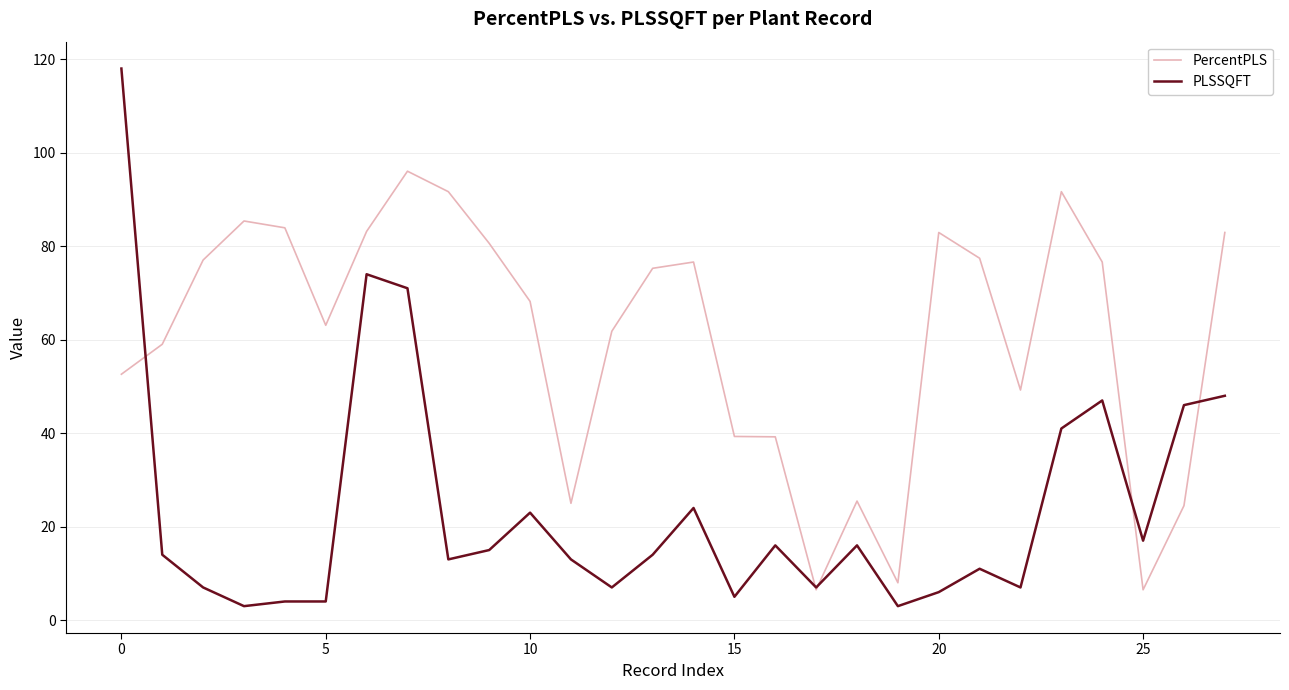

Which series ends up on top after the final intersection of PercentPLS and PLSSQFT?

PercentPLS